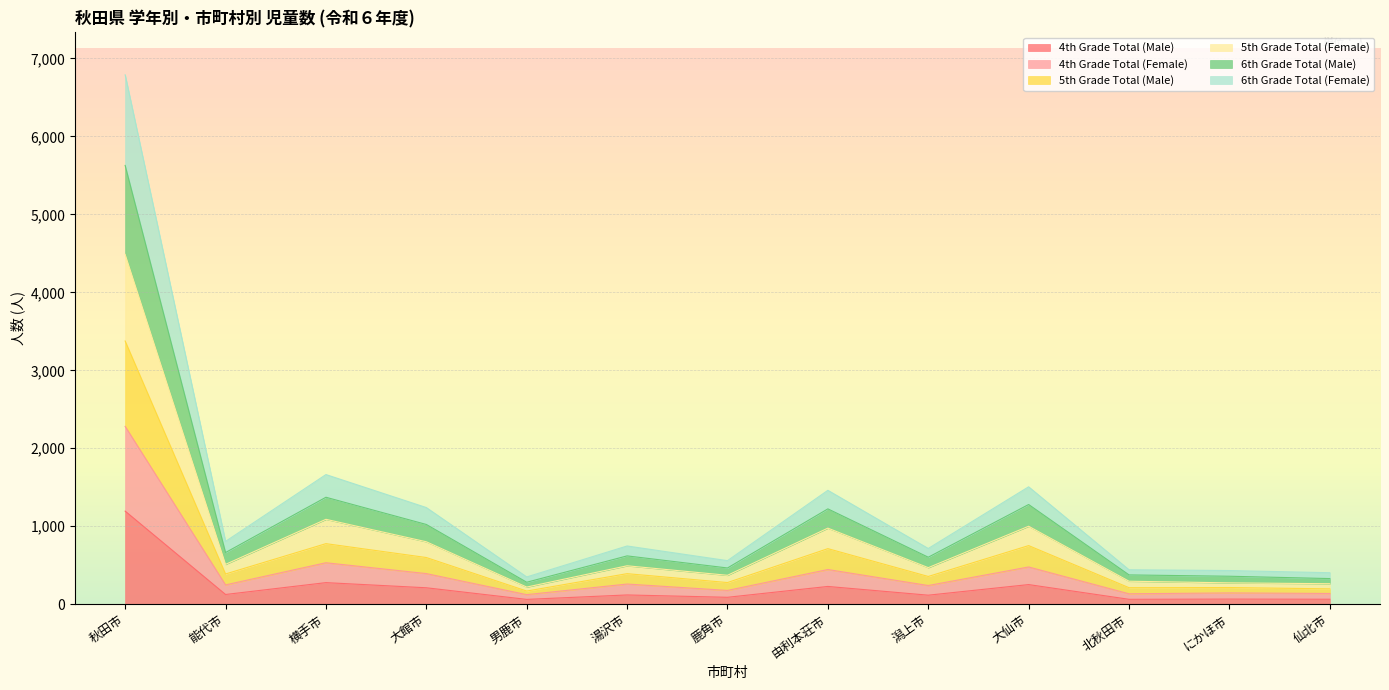

At which category is the sum across all series the highest?

秋田市